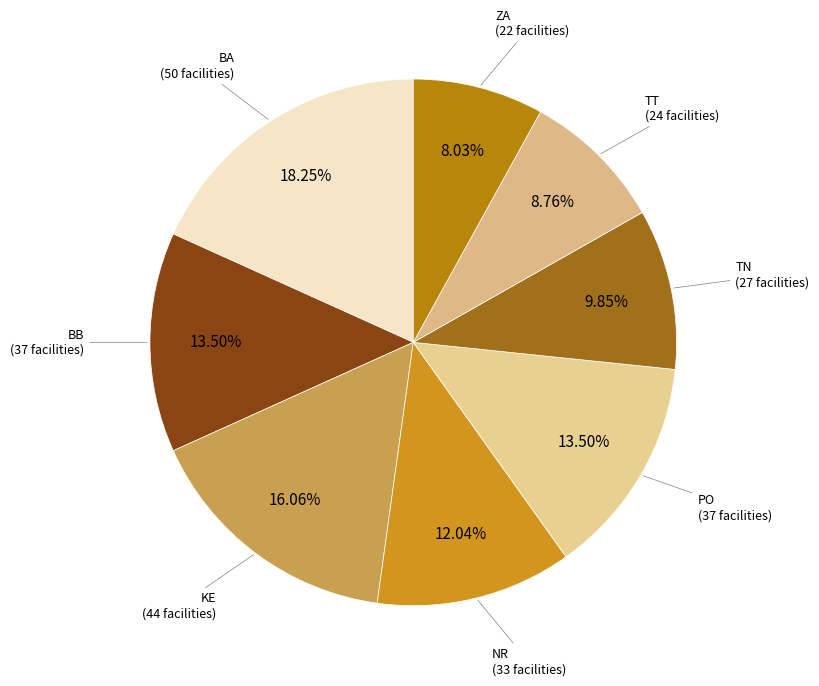

To the nearest percent, what is the average slice percentage?

12%